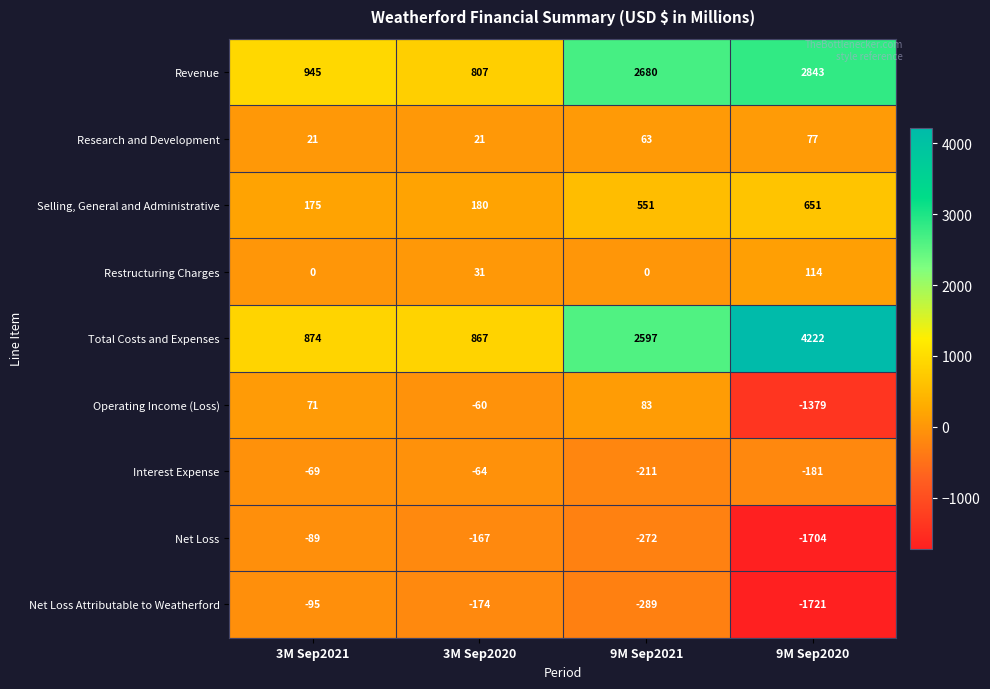

Which category has the lowest value in the Selling, General and Administrative series?

3M Sep2021